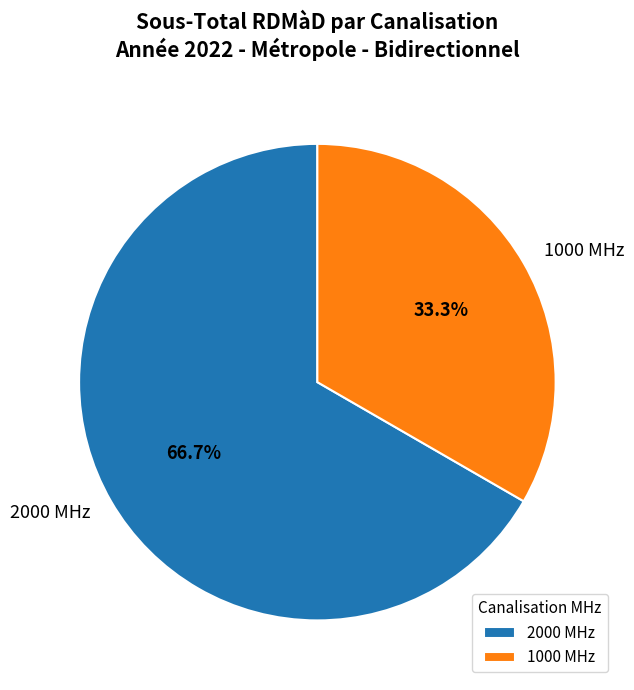

True or false: 1000 MHz accounts for 33% of the total.

True